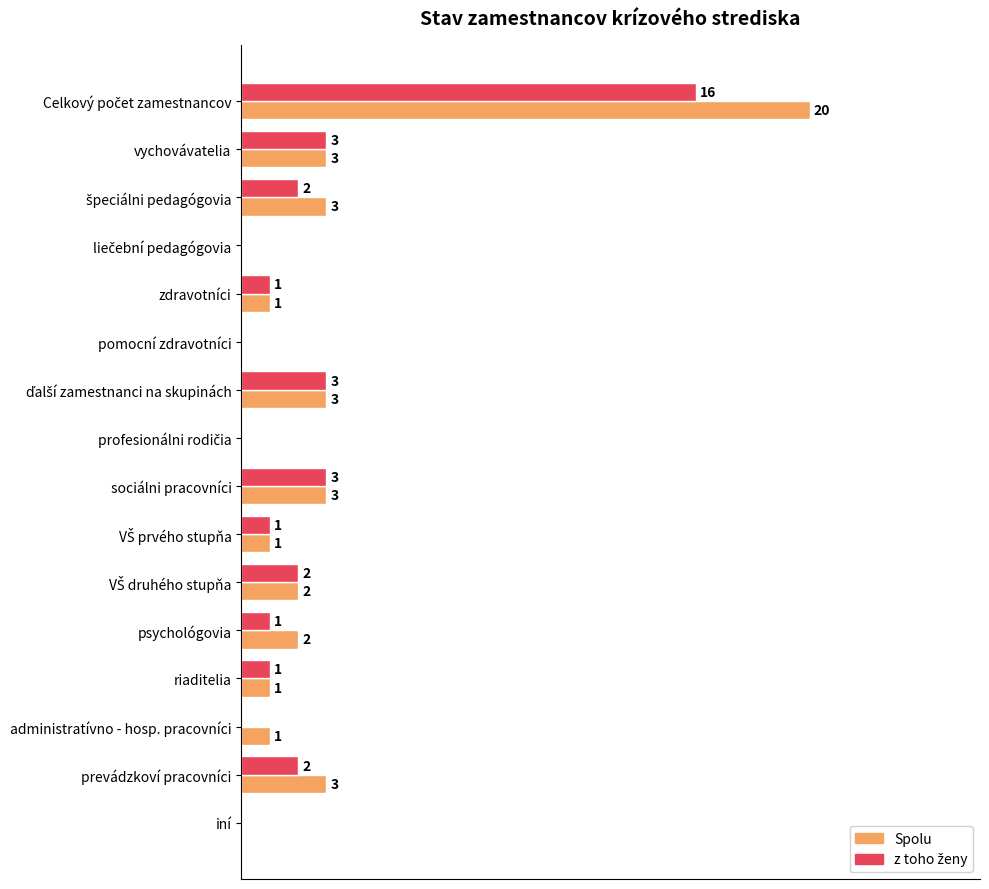

Which series has the largest total across all categories?

Spolu